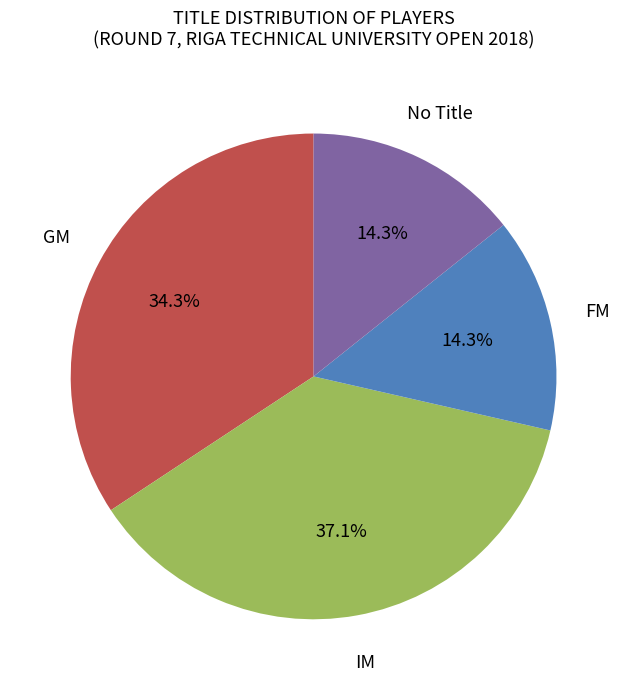

Is there any slice that represents more than half of the pie?

No